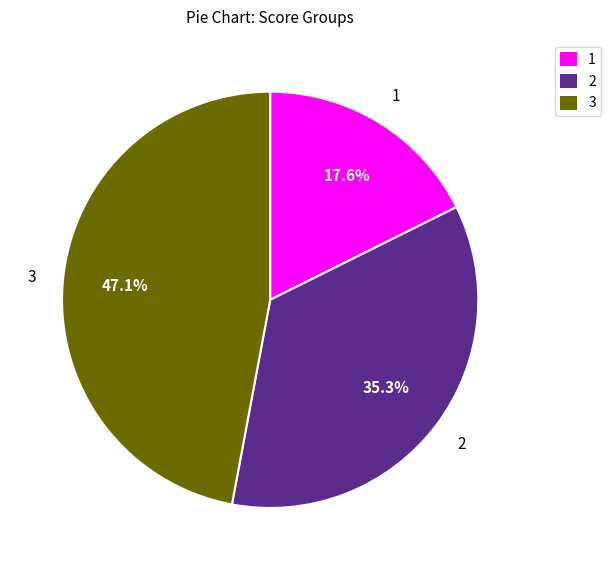

How many segments does this pie chart have?

3